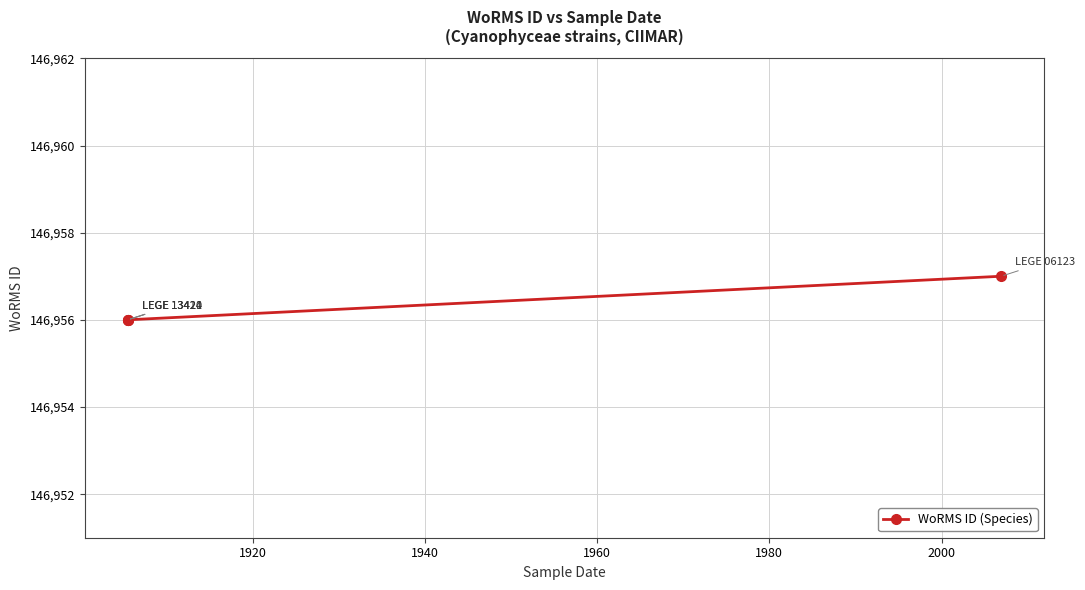

What is the minimum value shown in the chart?

146956